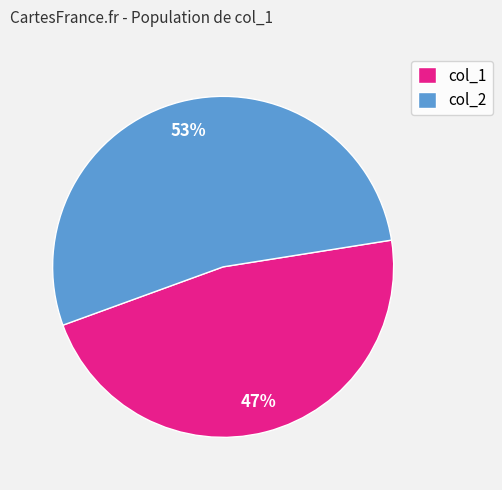

Rank the categories by value from lowest to highest.

col_1, col_2